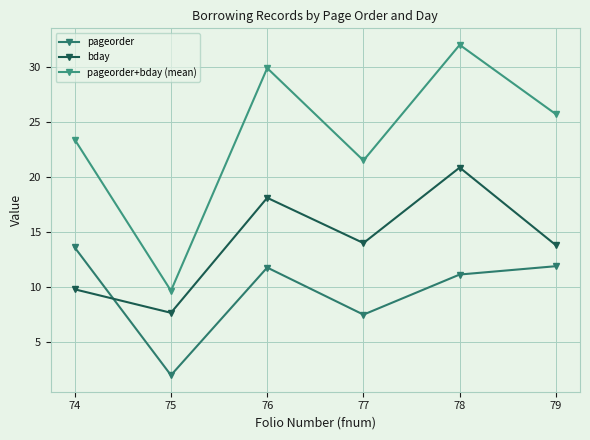

Which series has the largest total across all categories?

pageorder+bday (mean)